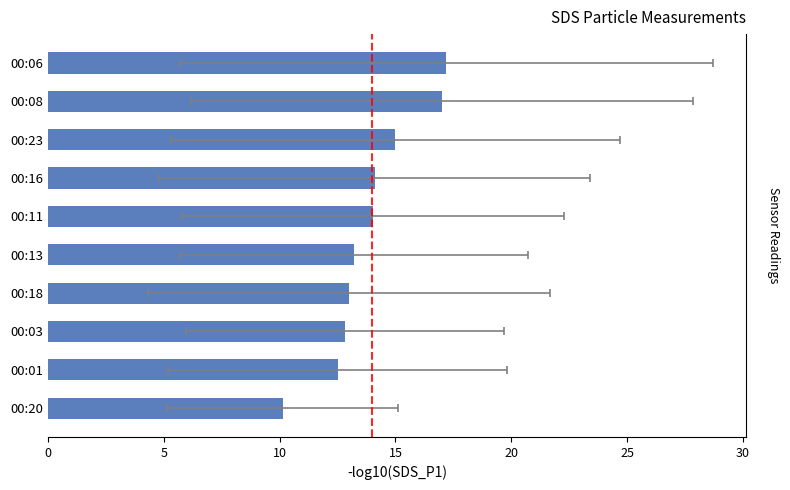

What is the sum of all values?

139.0